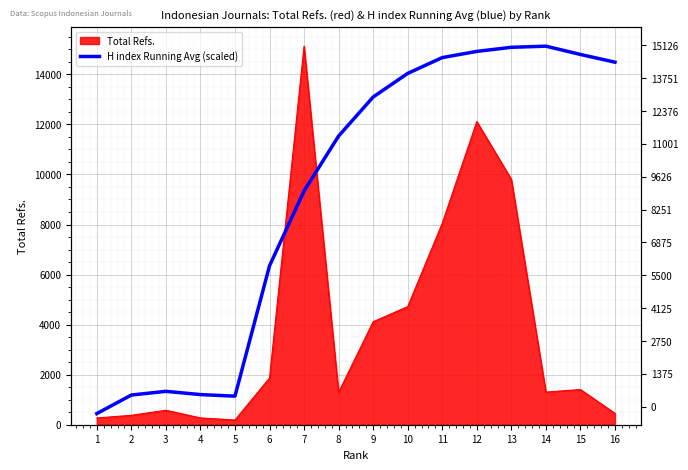

The value at 4 is 1204.5. True or false?

True